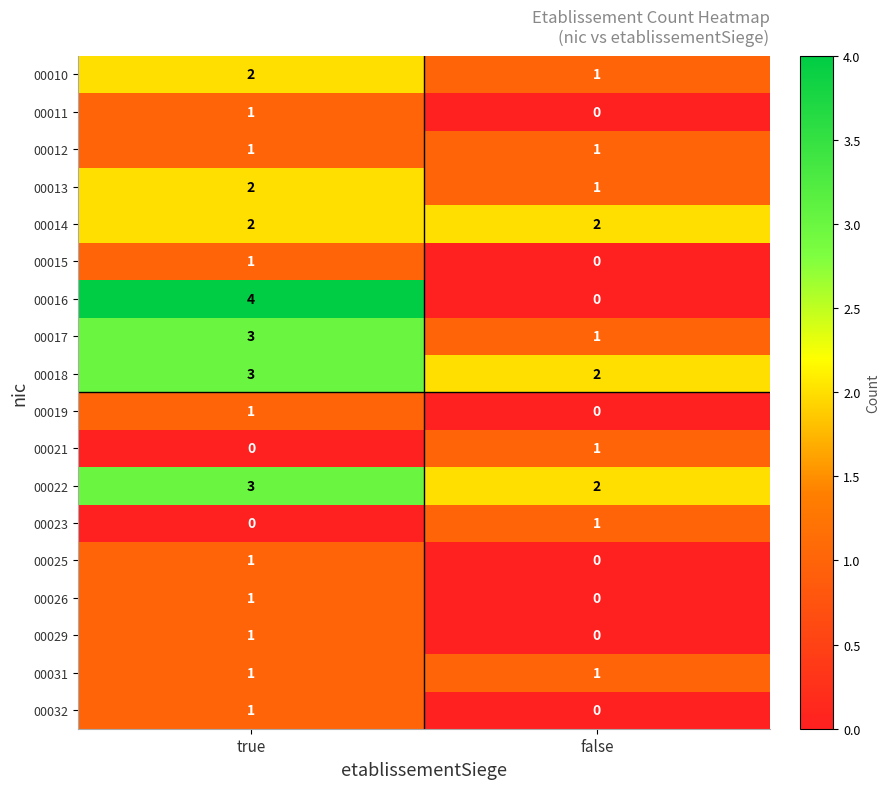

Which series changed the most between true and false?

00016